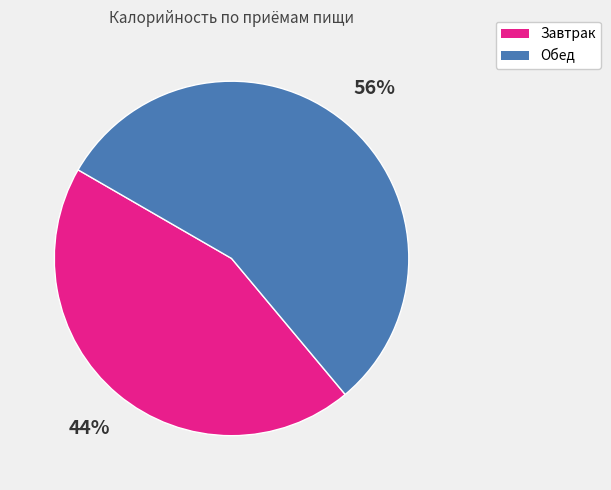

Which category has the biggest portion of the pie?

Обед